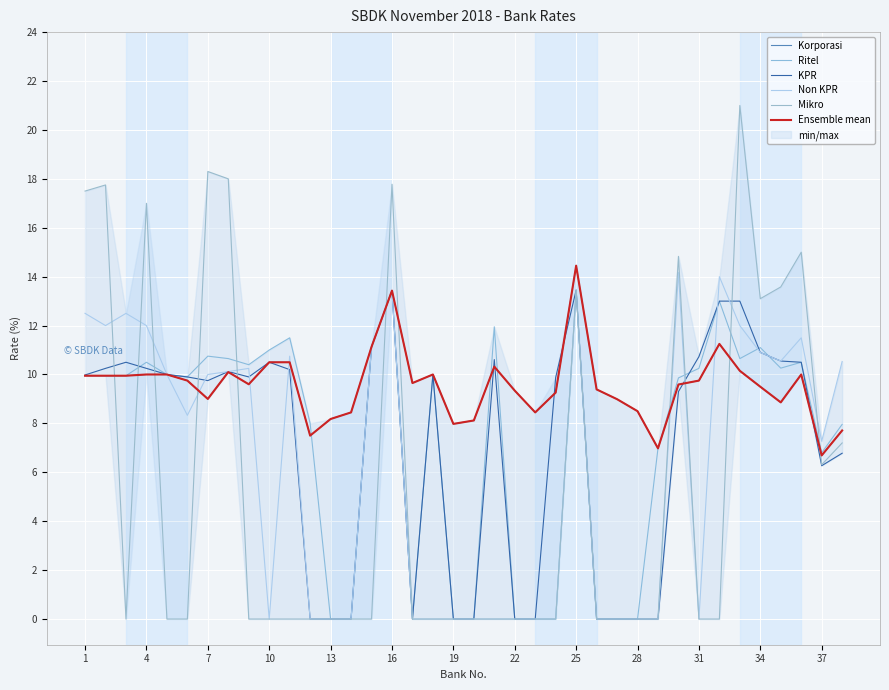

What is the highest value of the Ensemble mean series?

14.4